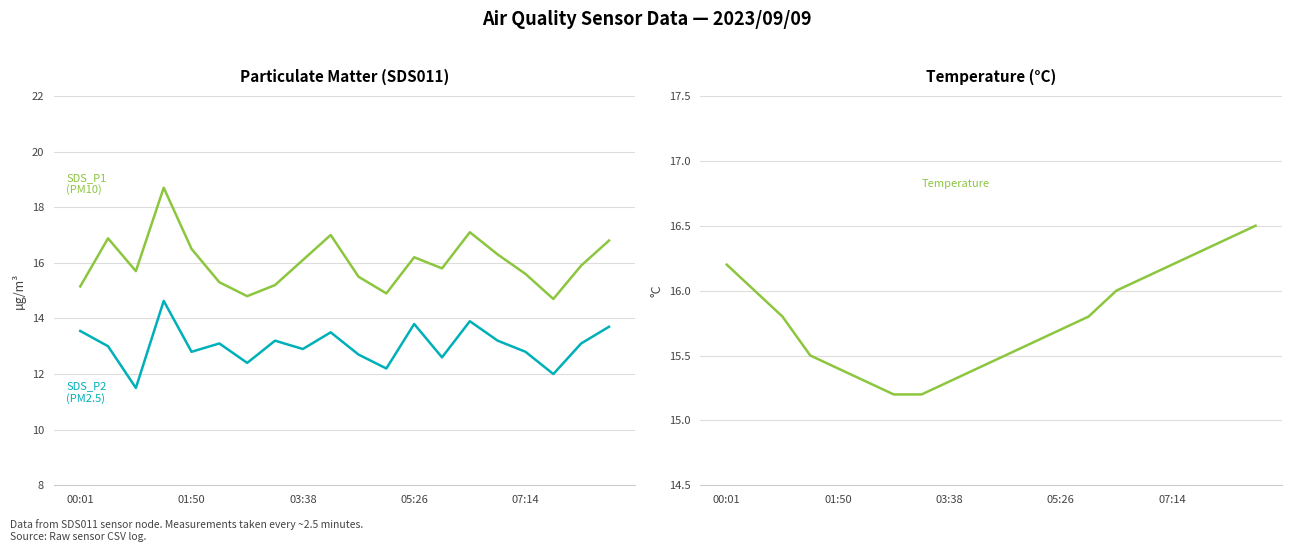

Is it true that SDS_P2 (PM2.5) equals 13.9 at 14?

True